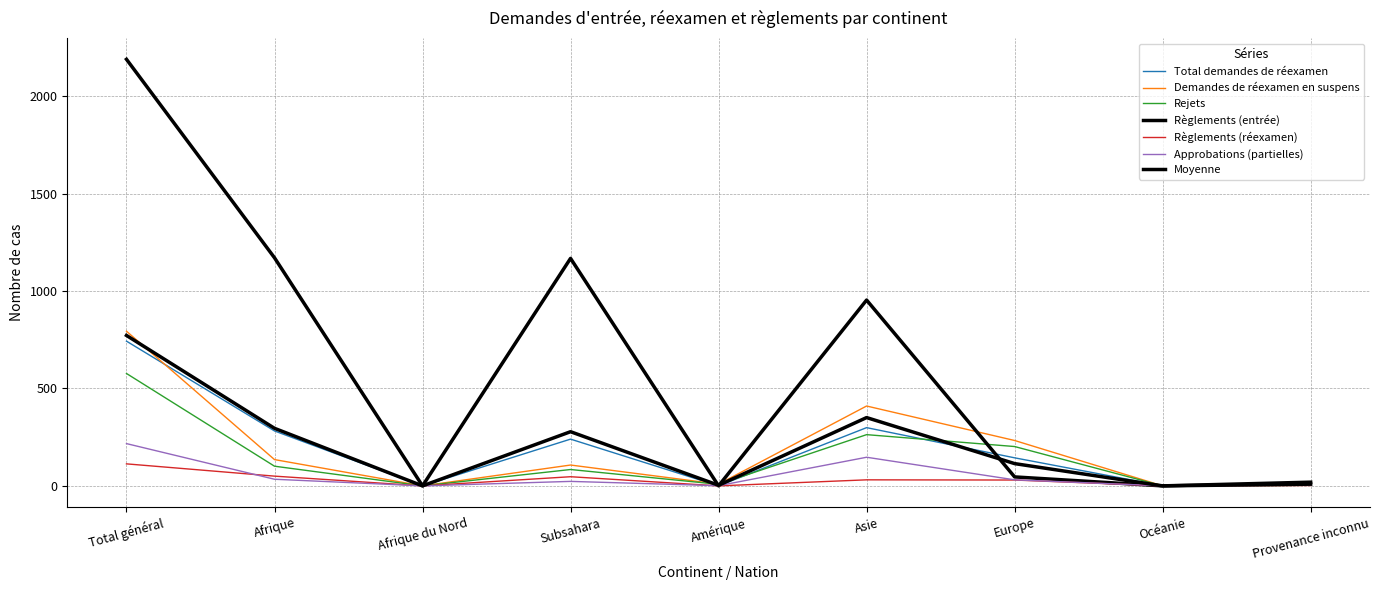

How many lines are shown in the chart?

7